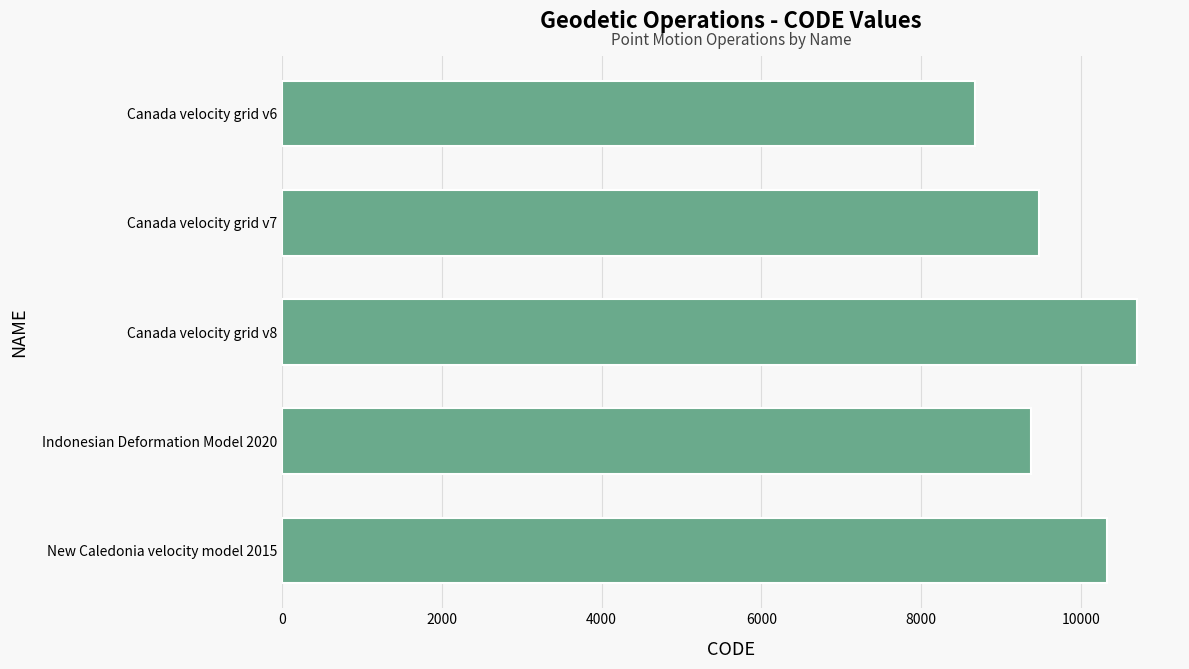

Does the chart contain any negative values?

No